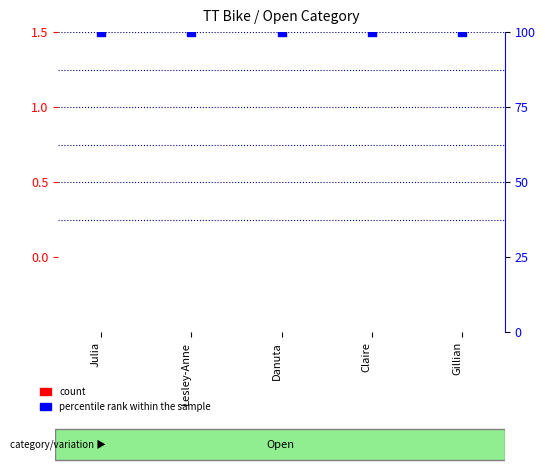

Is the value of percentile rank within the sample at Claire greater than the value of count at Danuta?

Yes